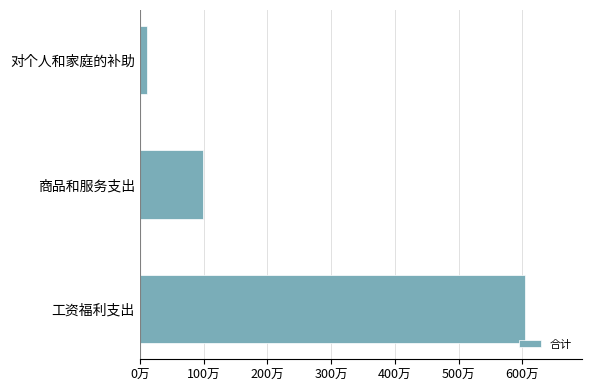

What is the sum of all values?

7142161.2